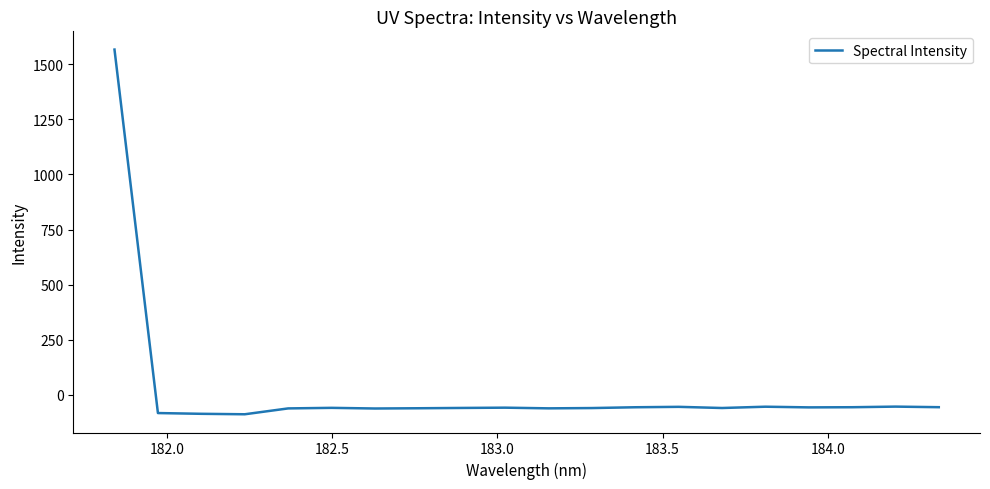

What is the smallest value displayed?

-89.1